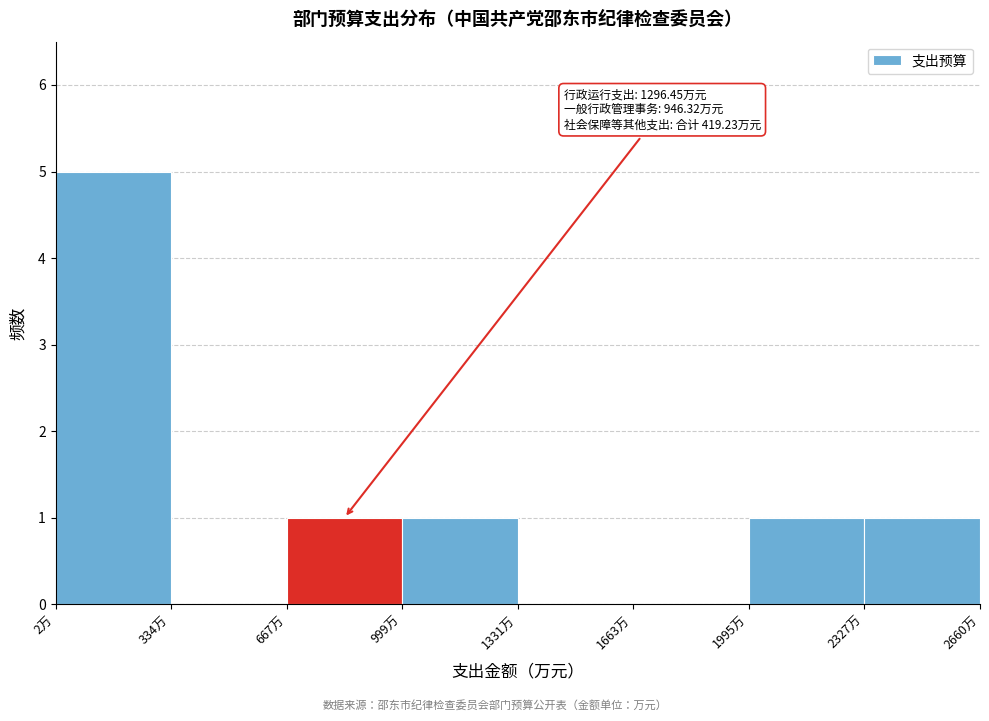

Which range on the x-axis has the tallest bar?

0 to 350